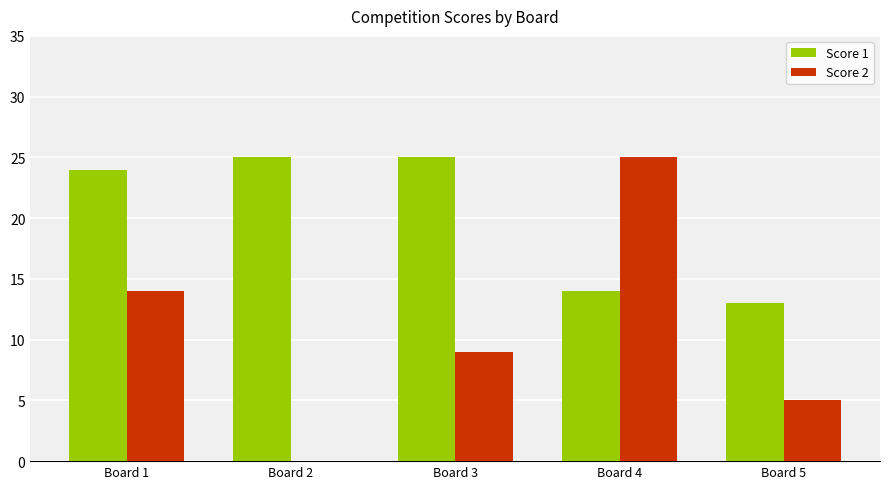

Between Board 1 and Board 3, which series saw the biggest shift?

Score 2